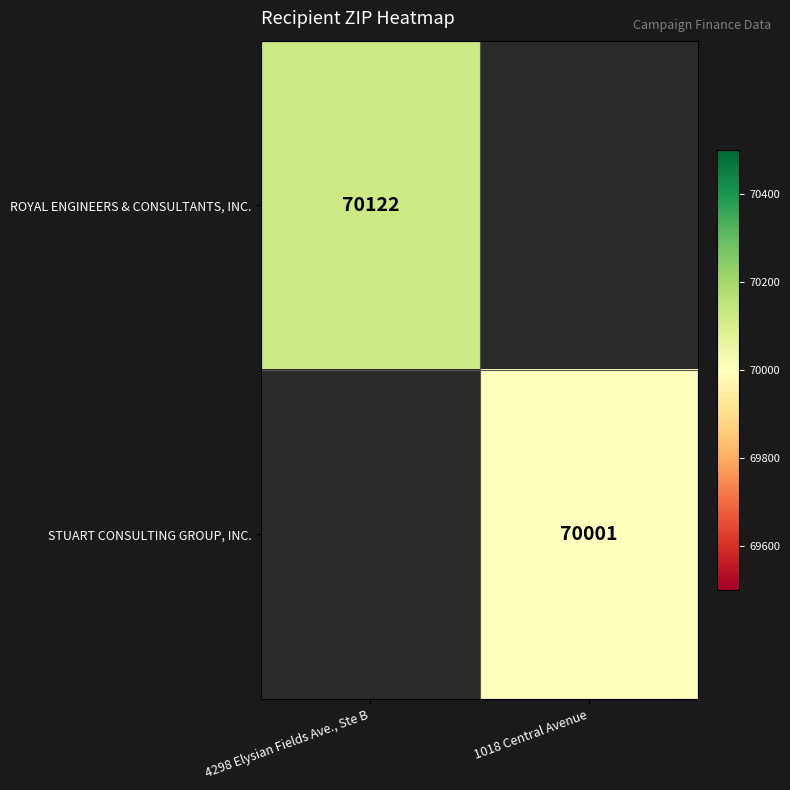

The STUART CONSULTING GROUP, INC. series shows 30414 at 1018 Central Avenue. True or false?

False